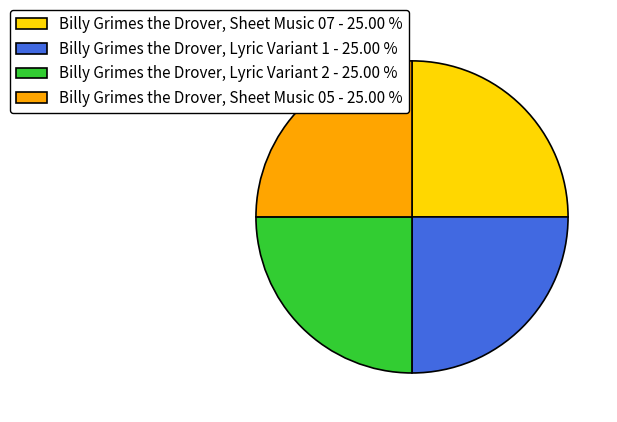

Does Billy Grimes the Drover, Sheet Music 07 - 25.00 % represent more than half of the total?

No